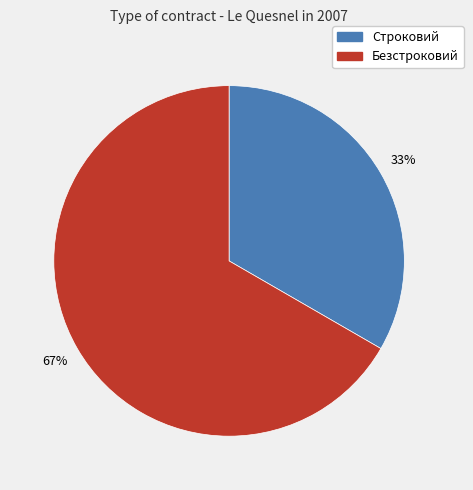

Do Безстроковий and Строковий together represent more than half of the pie?

Yes